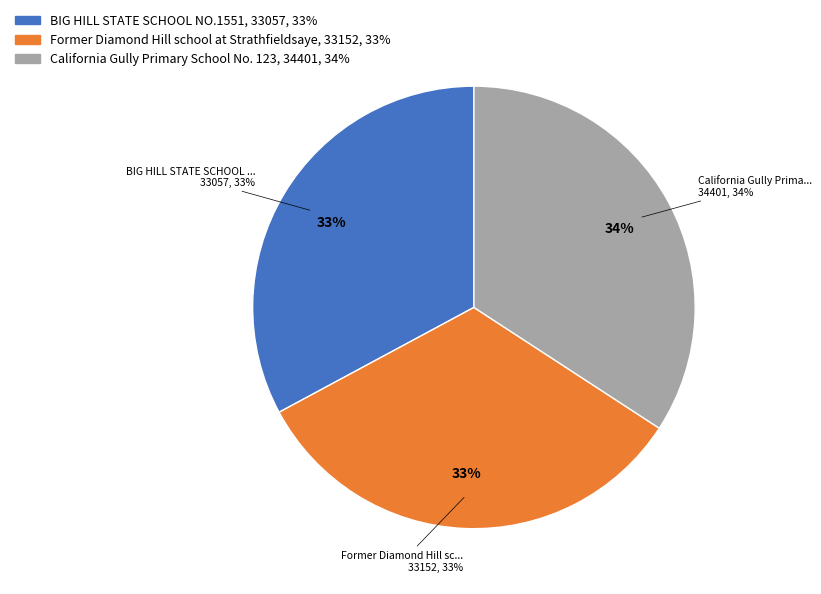

To the nearest percent, what percentage of the pie is Former Diamond Hill school at Strathfieldsaye?

33%